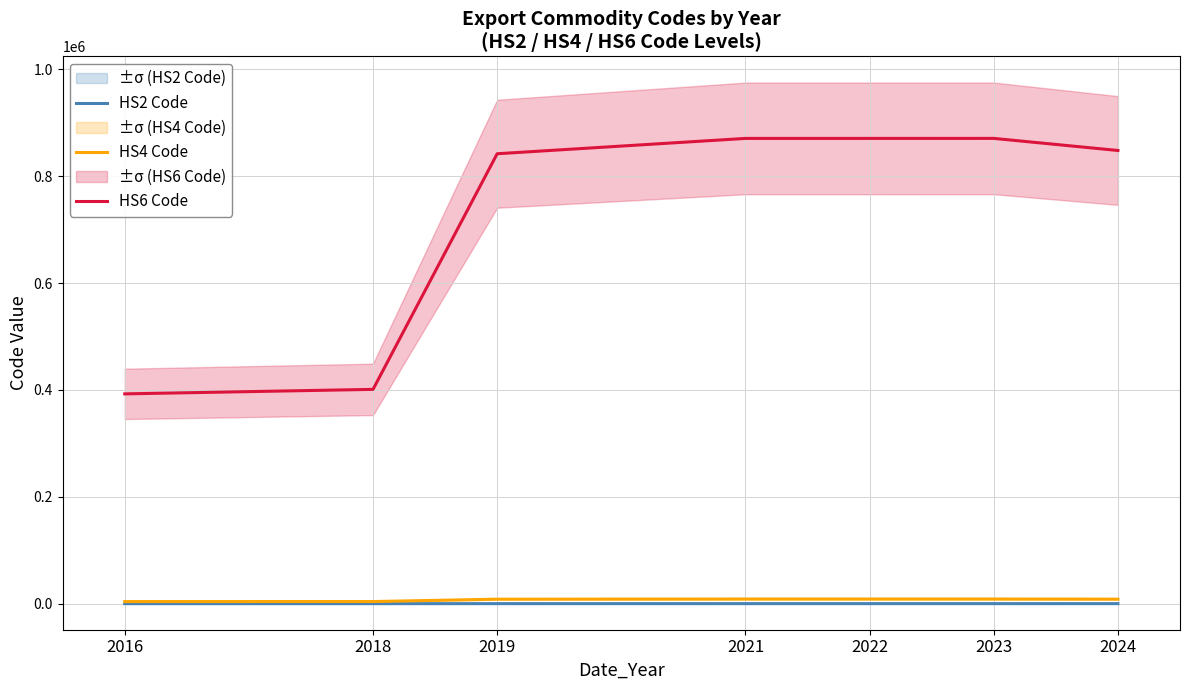

What are all the series names shown in the legend?

HS2 Code, HS4 Code, HS6 Code